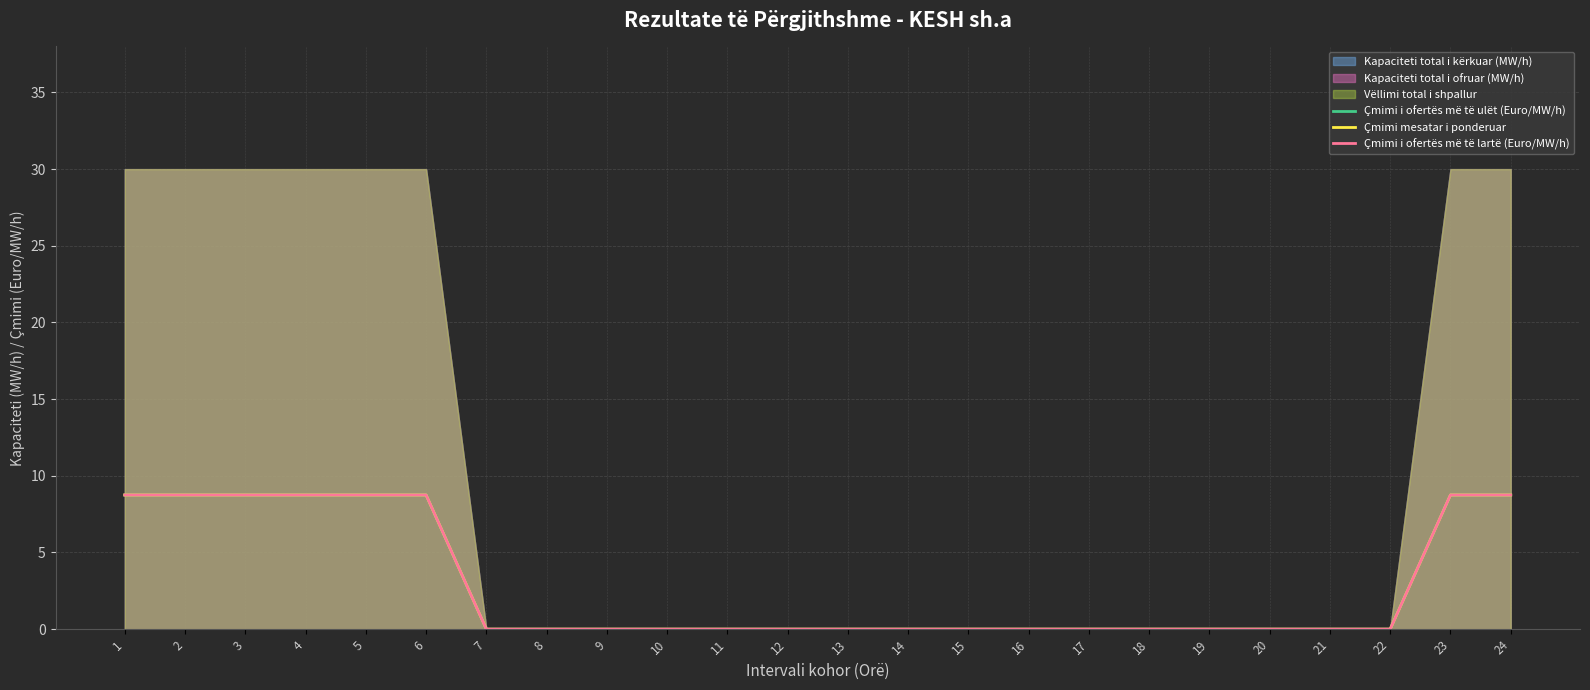

What is the difference between the second highest and minimum values in the Çmimi i ofertës më të lartë (Euro/MW/h) series?

8.8